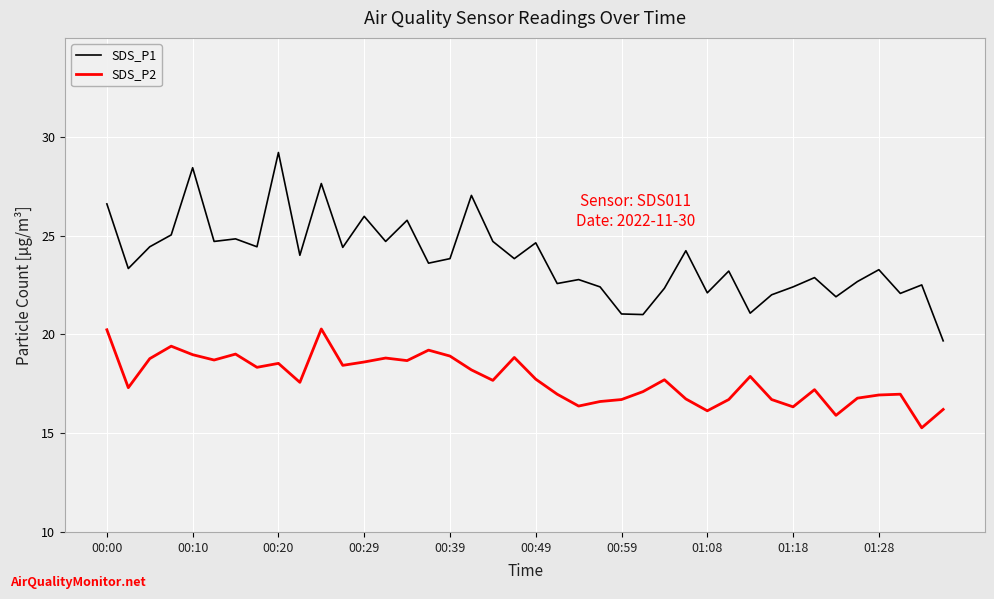

What is the lowest value of the SDS_P2 series?

15.3